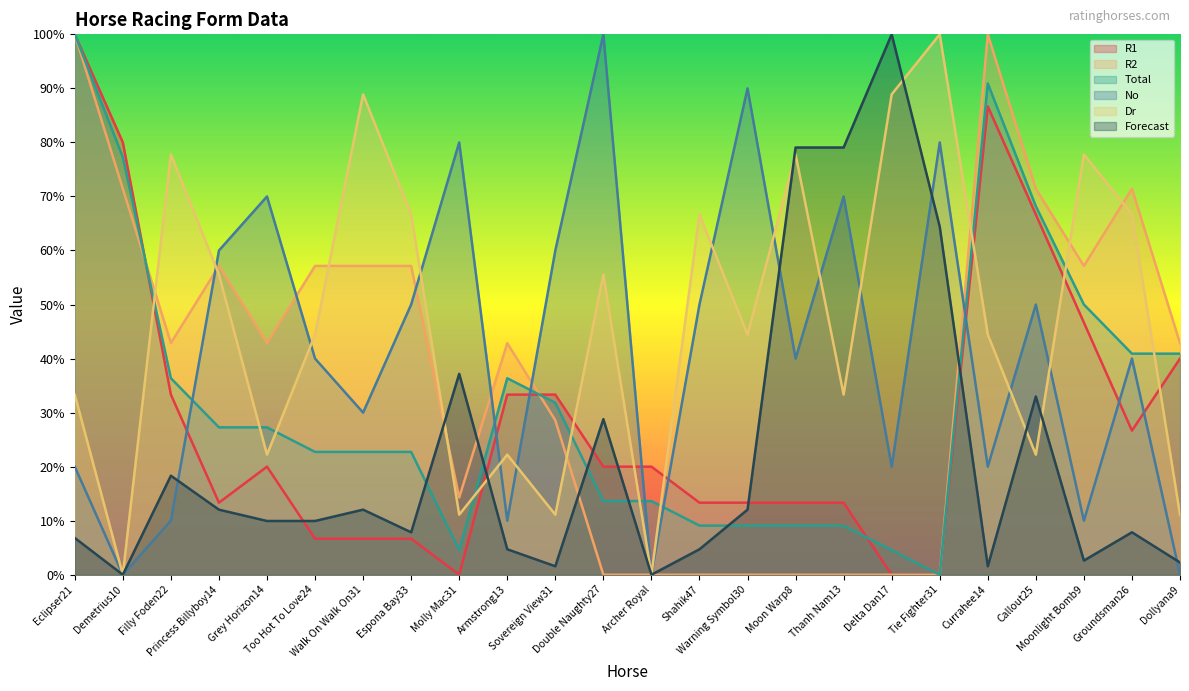

What is the difference between the maximum and minimum values in the No series?

100.0